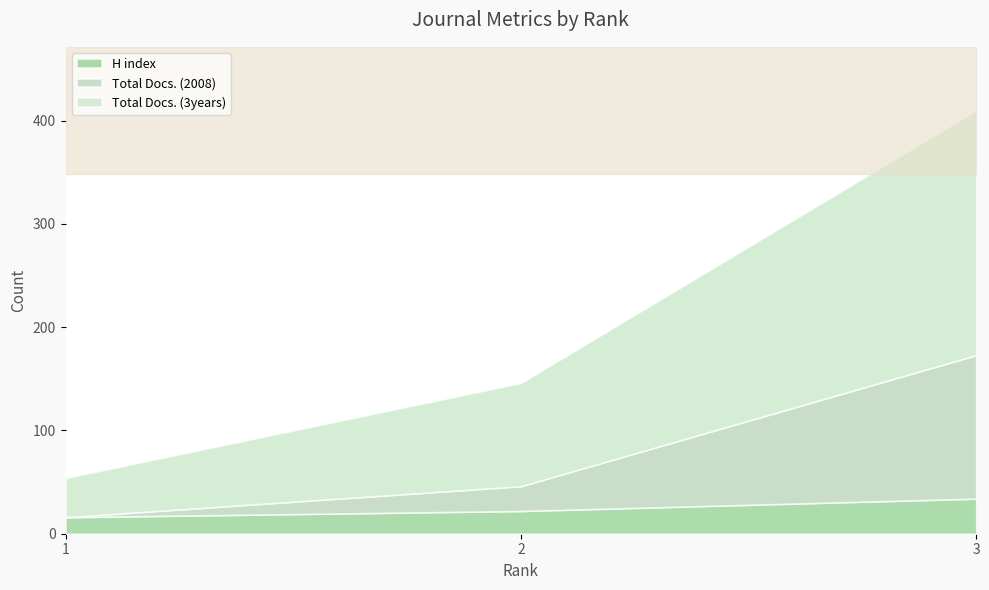

How many lines are shown in the chart?

3